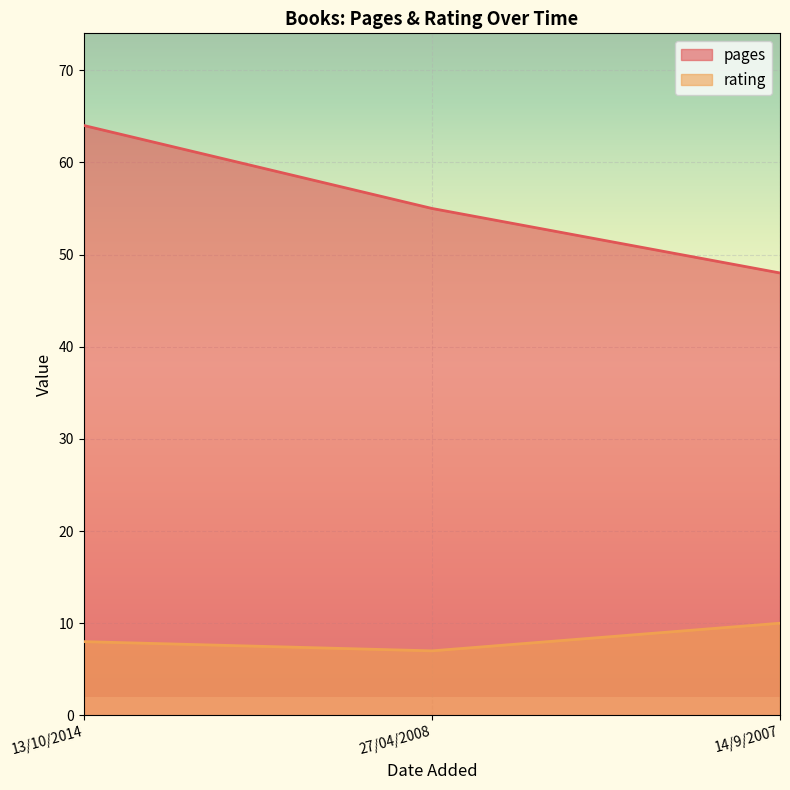

Count the rating values in the range 7 to 10.

3